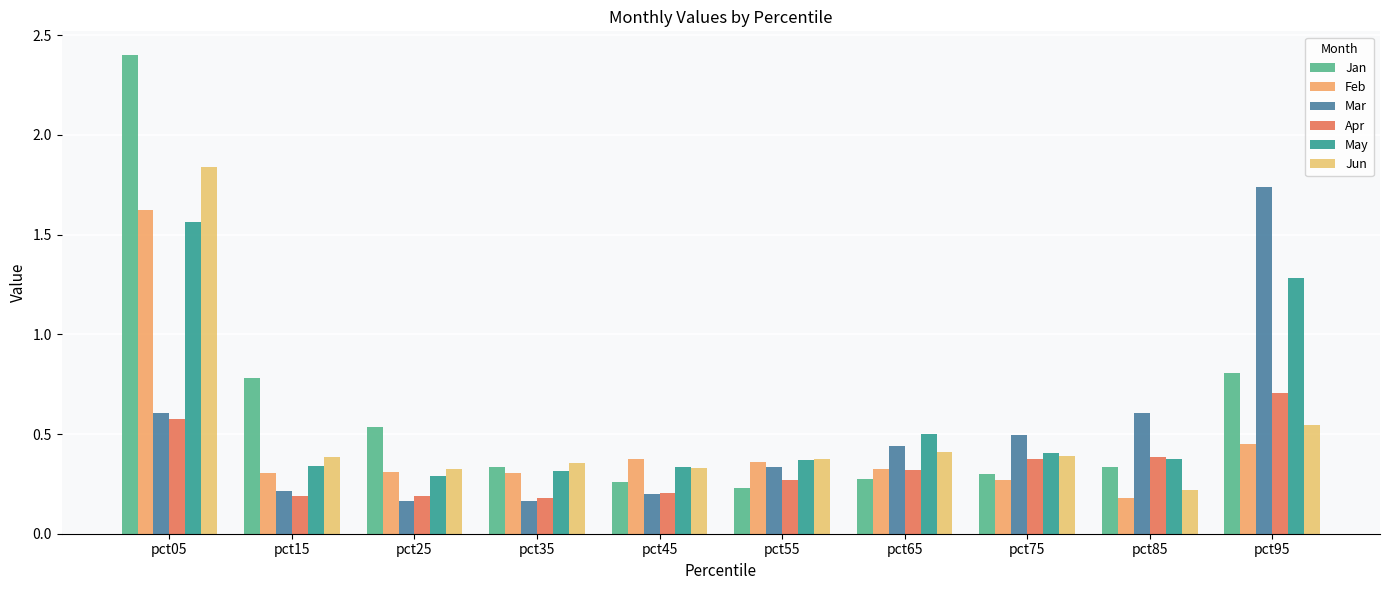

Between pct55 and pct75, which series saw the biggest shift?

Mar